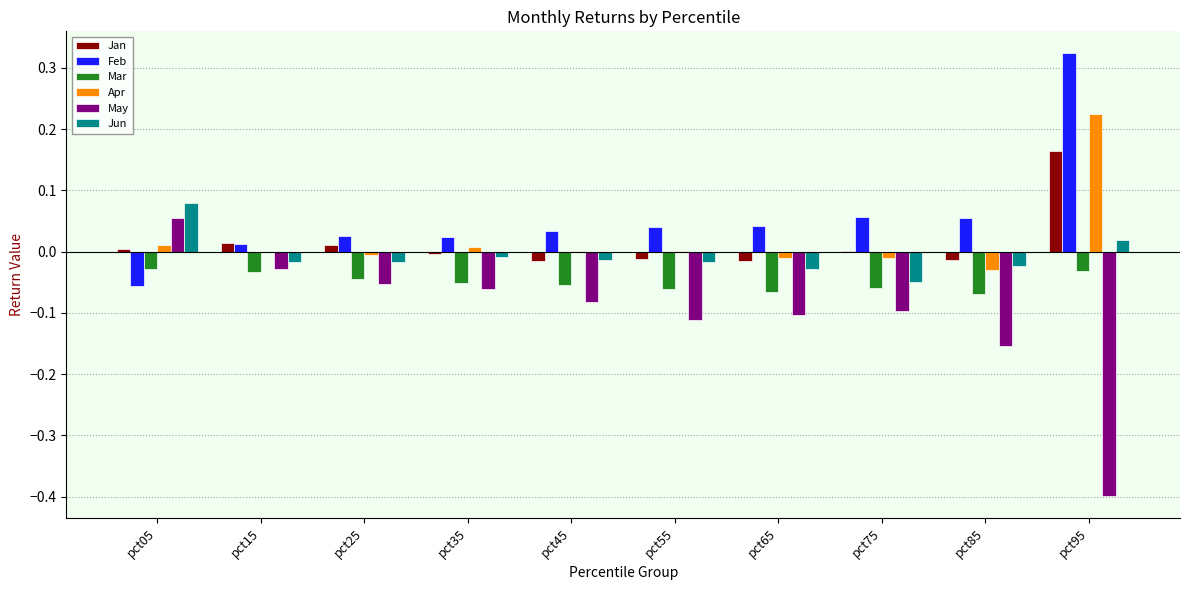

Which series has the largest total across all categories?

Feb